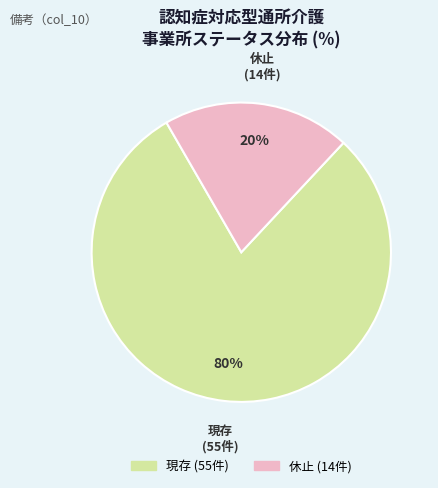

What percentage is the 休止 slice, to the nearest percent?

20%